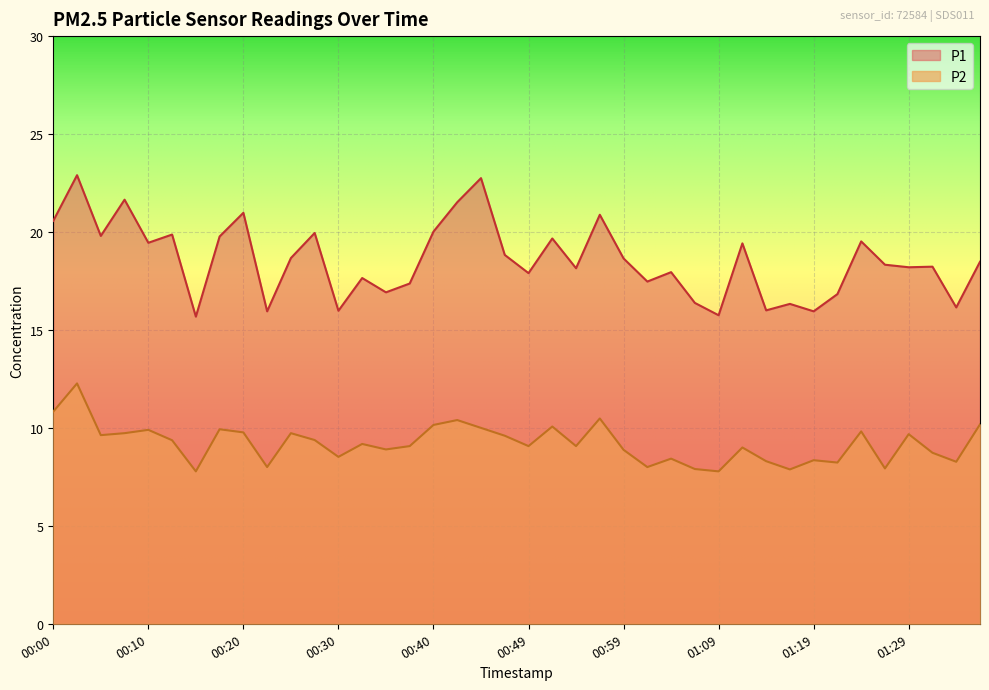

Read the P2 value at 00:47.

9.6